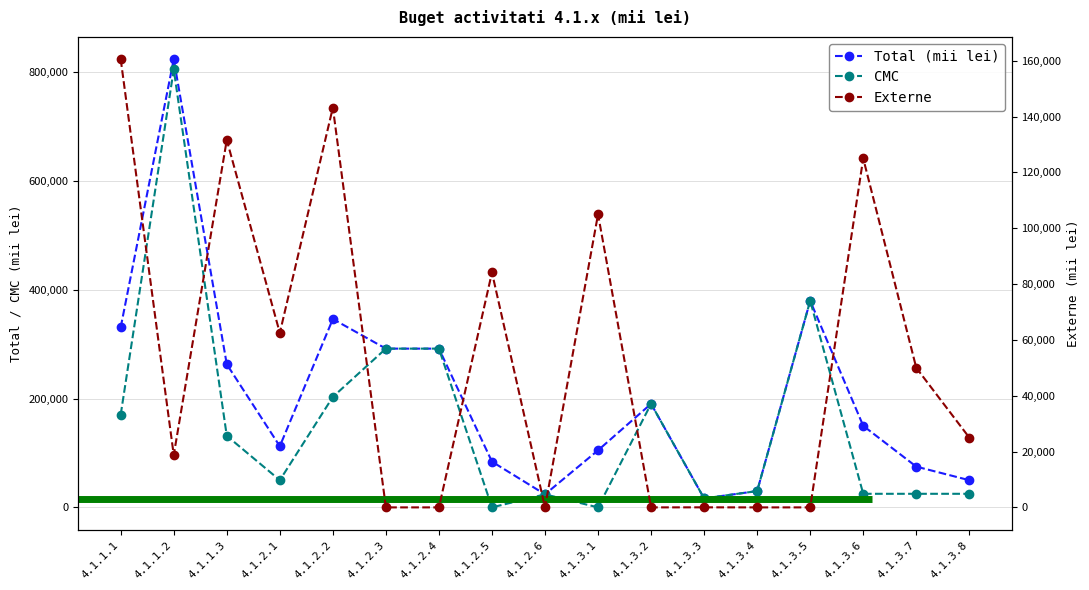

What position from the right is 4.1.3.7?

2